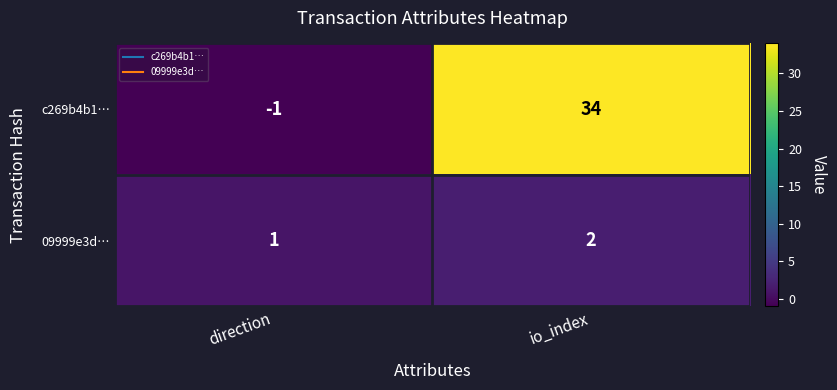

What is the difference between the c269b4b1… values at io_index and direction?

35